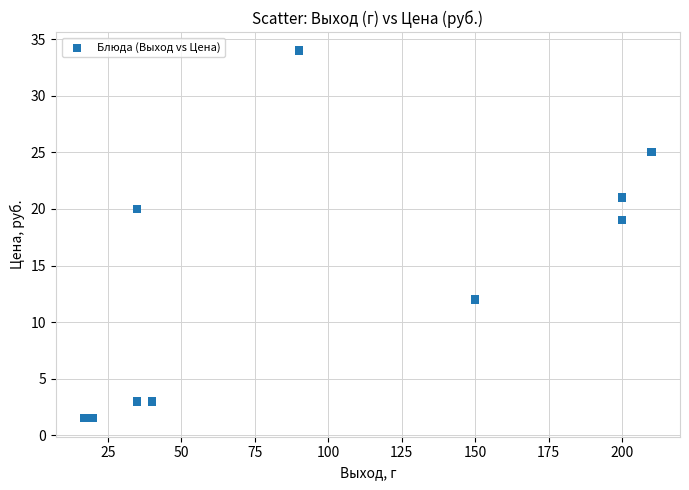

What is the average X value?

99.7